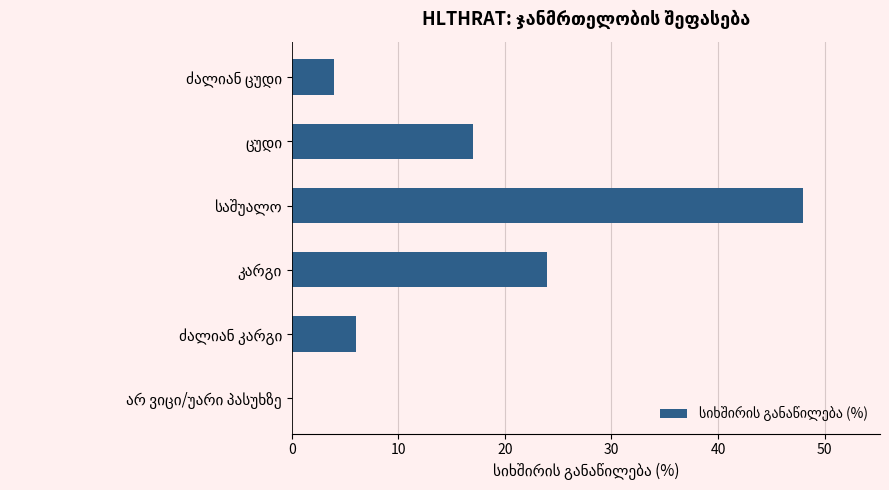

What is the greatest value displayed?

48